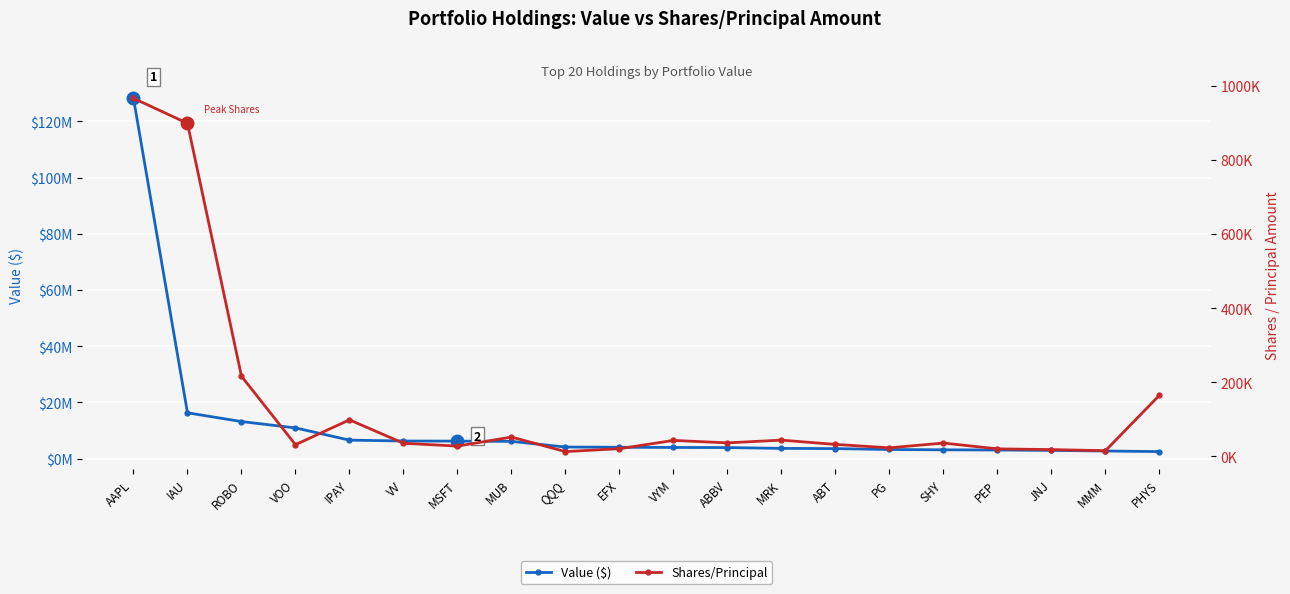

True or false: Value ($) has more than 2 points higher than both neighbors.

False